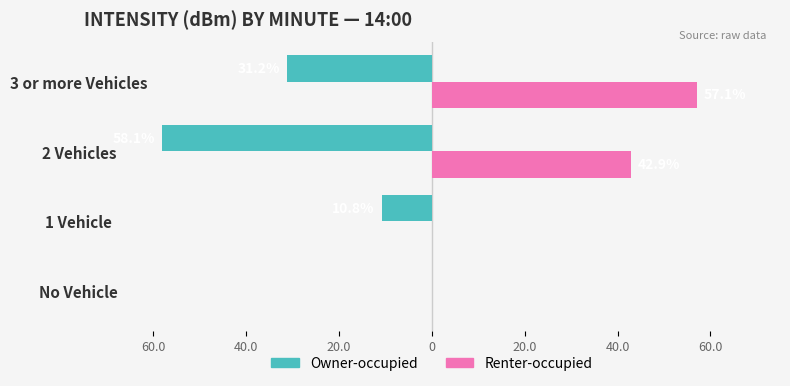

What are all the series names shown in the legend?

Owner-occupied, Renter-occupied